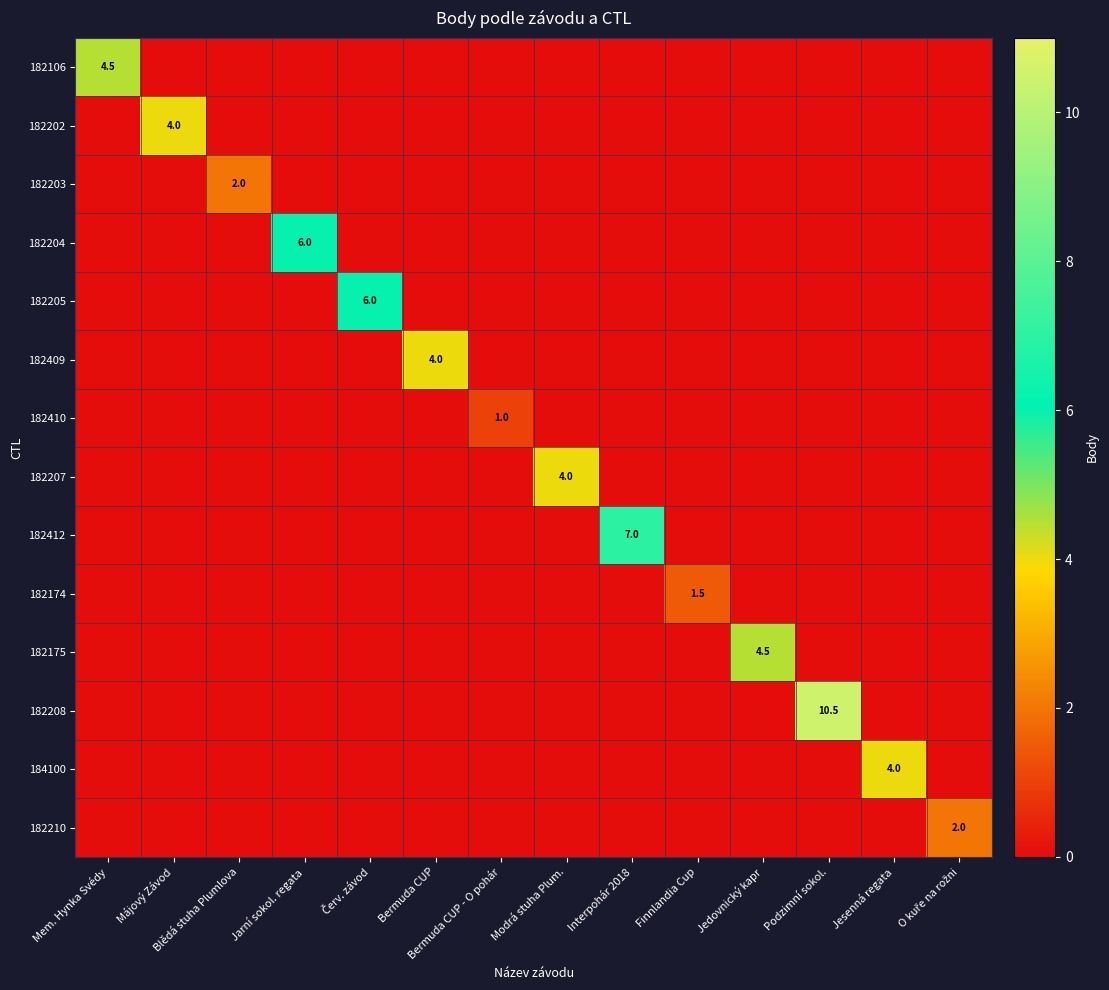

Which category has the highest value across all series?

Podzimní sokol.